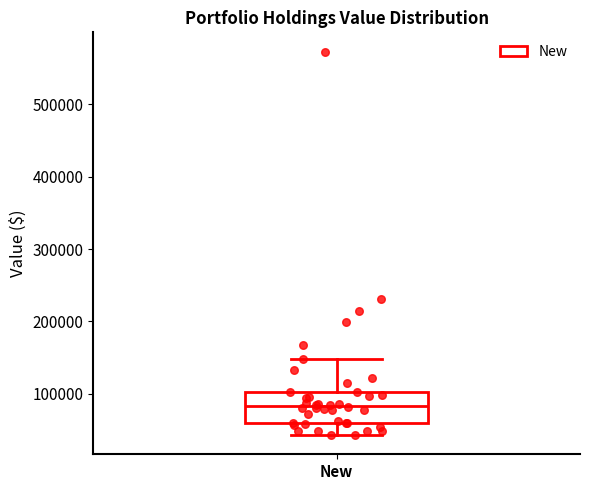

Read this box plot against the y-axis: the position of the median line, the range covered by the box, and the ends of both whiskers. The values are not printed on the chart, so give them approximately, as read against the axis.

median 80000, box 60000 to 100000, whiskers 40000 to 150000